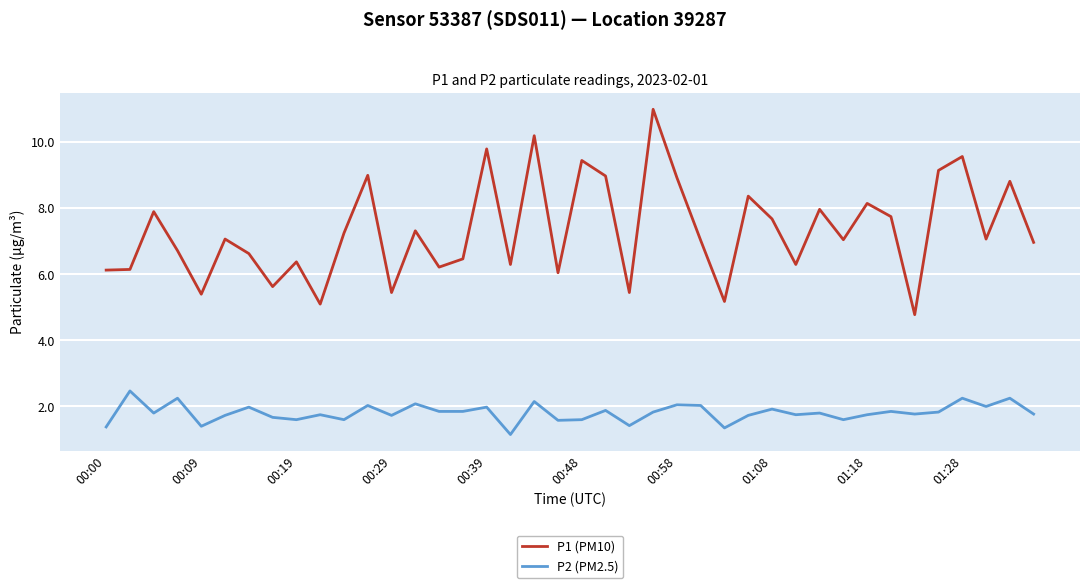

True or false: P2 (PM2.5) and P1 (PM10) cross at least once.

False